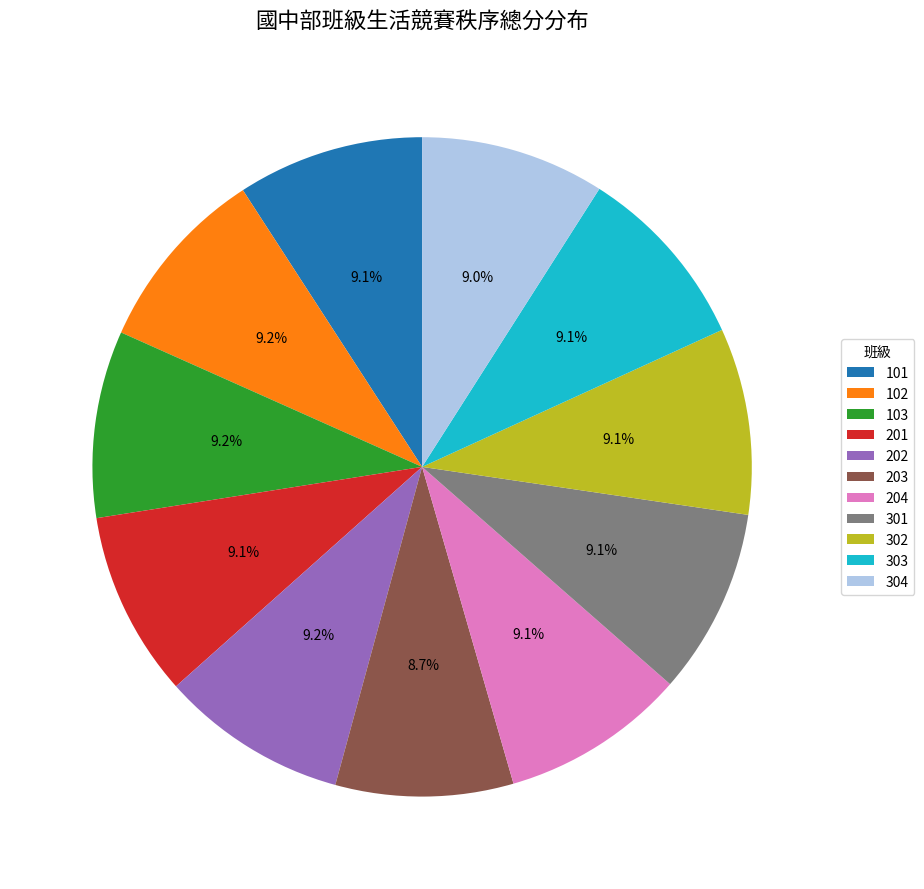

True or false: 103 accounts for 3% of the total.

False